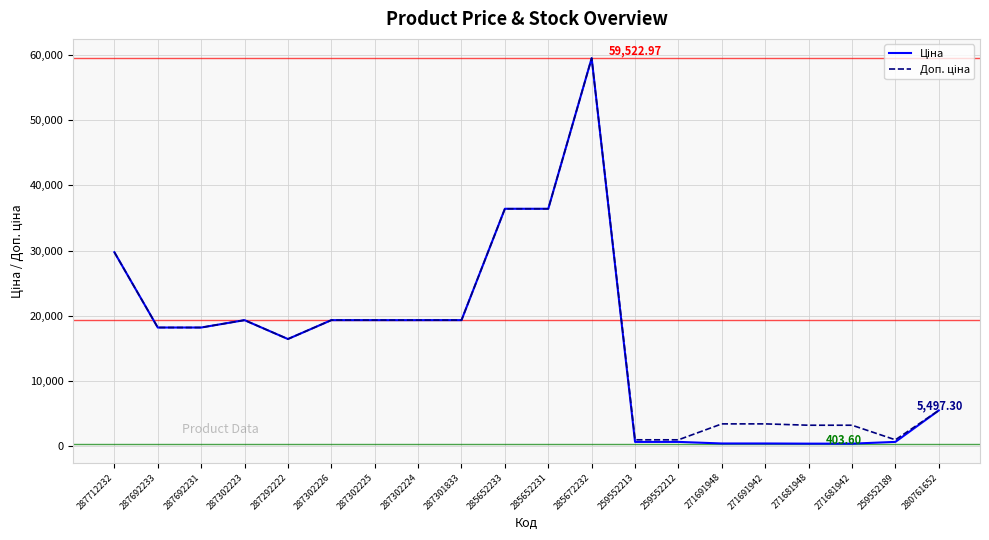

At which category is the sum across all series the highest?

285672232